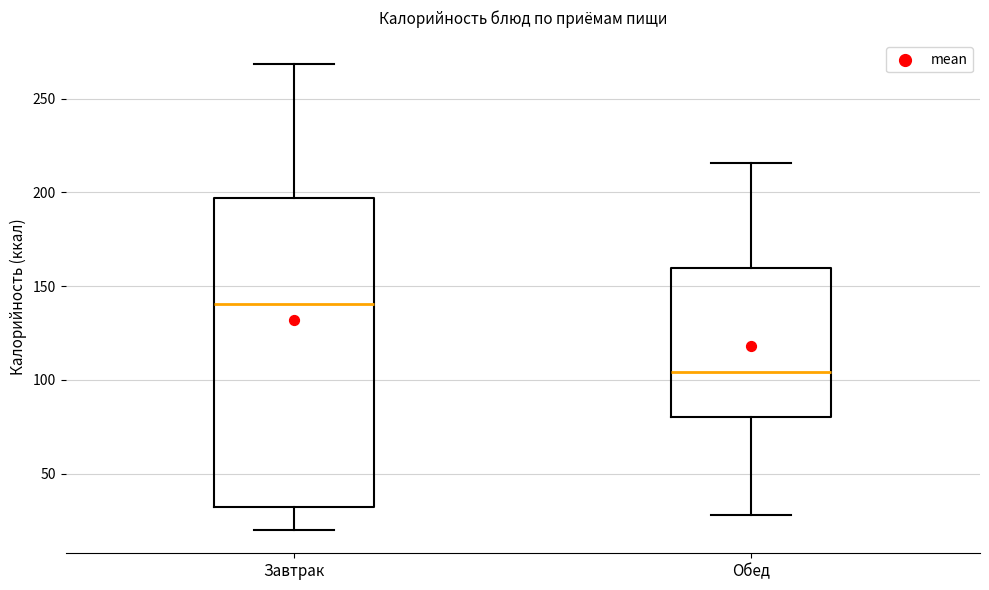

Where is the upper edge of the box for Обед on the y-axis? The values are not printed on the chart, so give them approximately, as read against the axis.

160